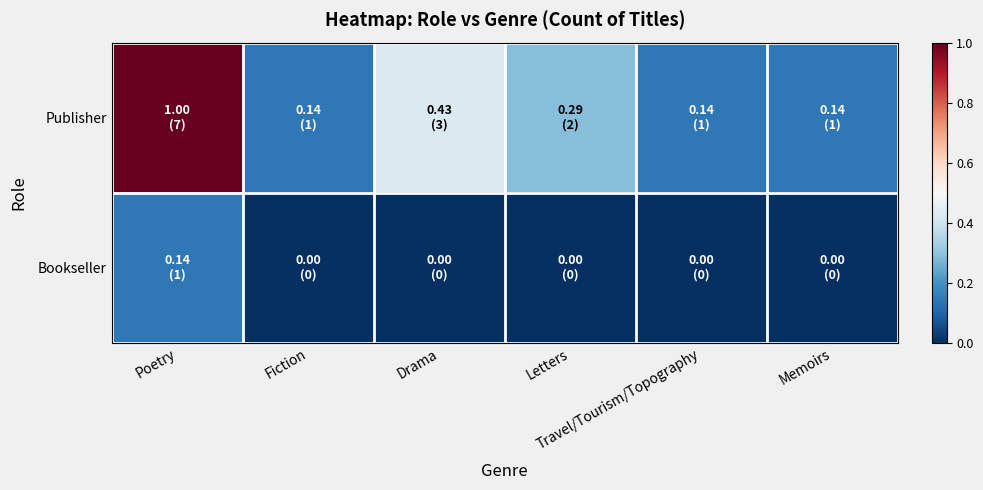

Which series changed the most between Fiction and Travel/Tourism/Topography?

Publisher